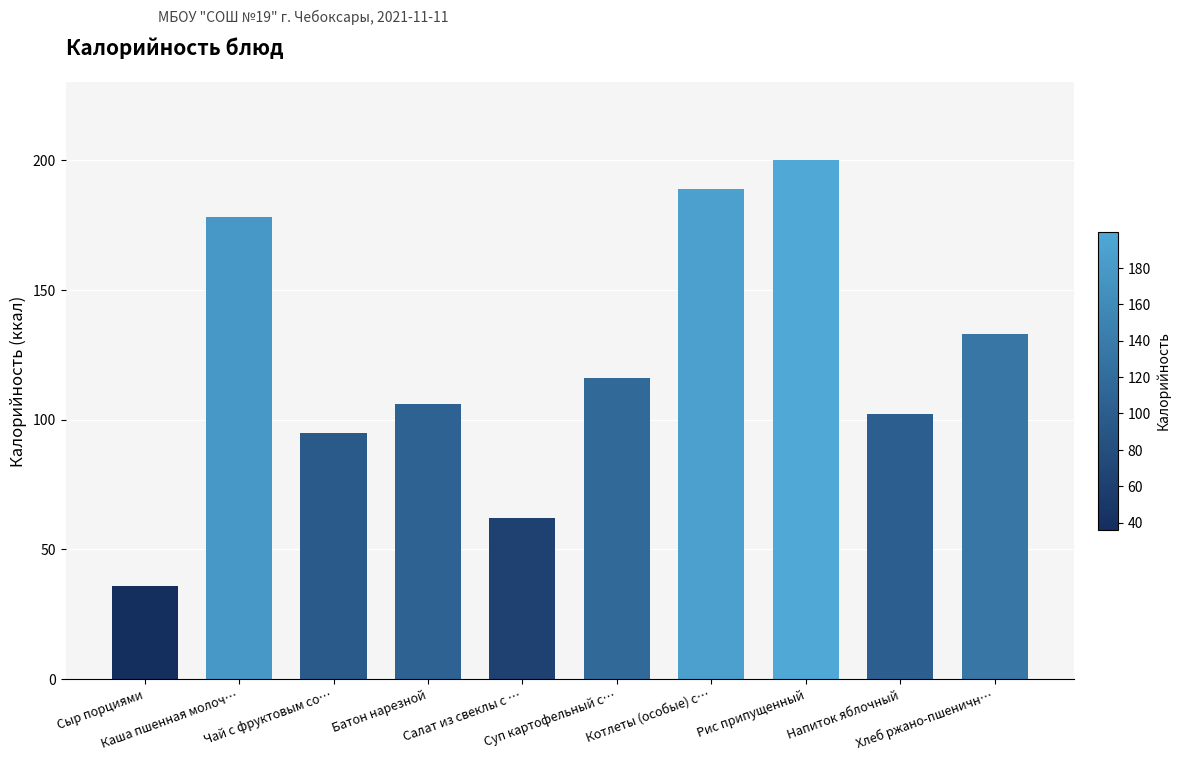

What is the greatest value displayed?

199.9